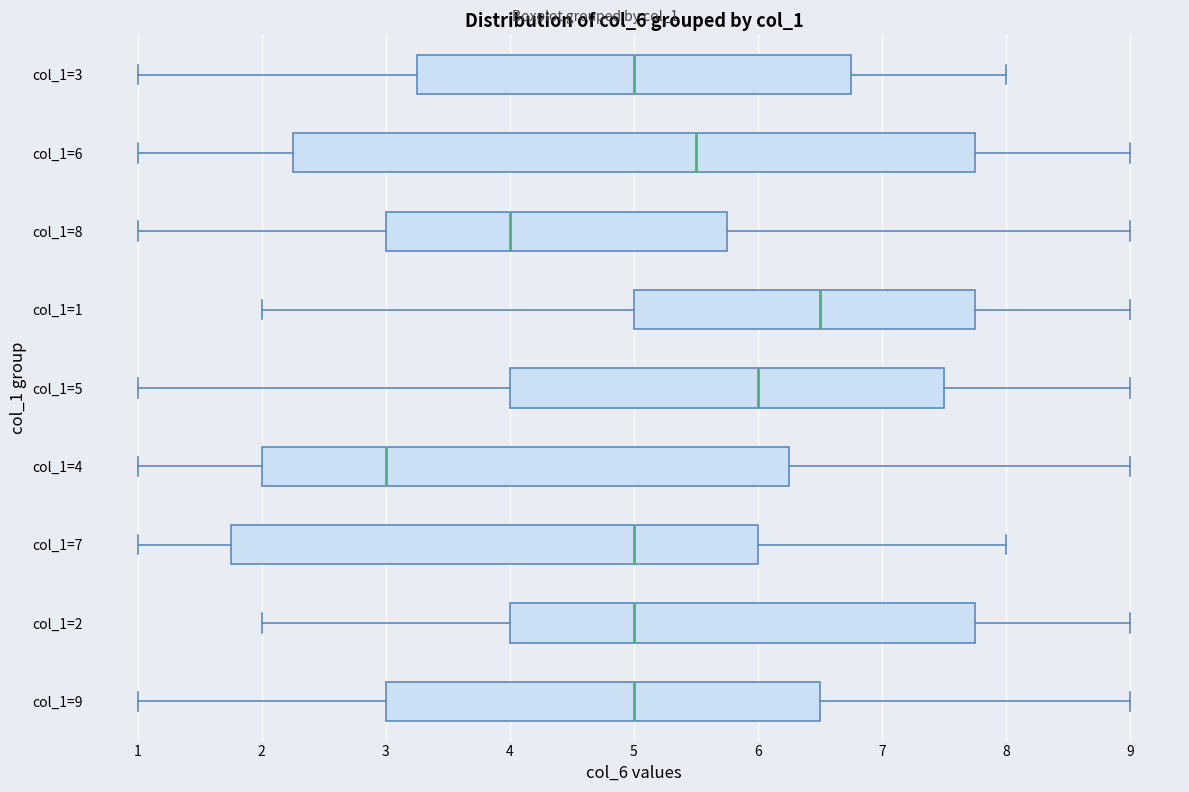

Which box has the furthest to the right median line?

col_1=1